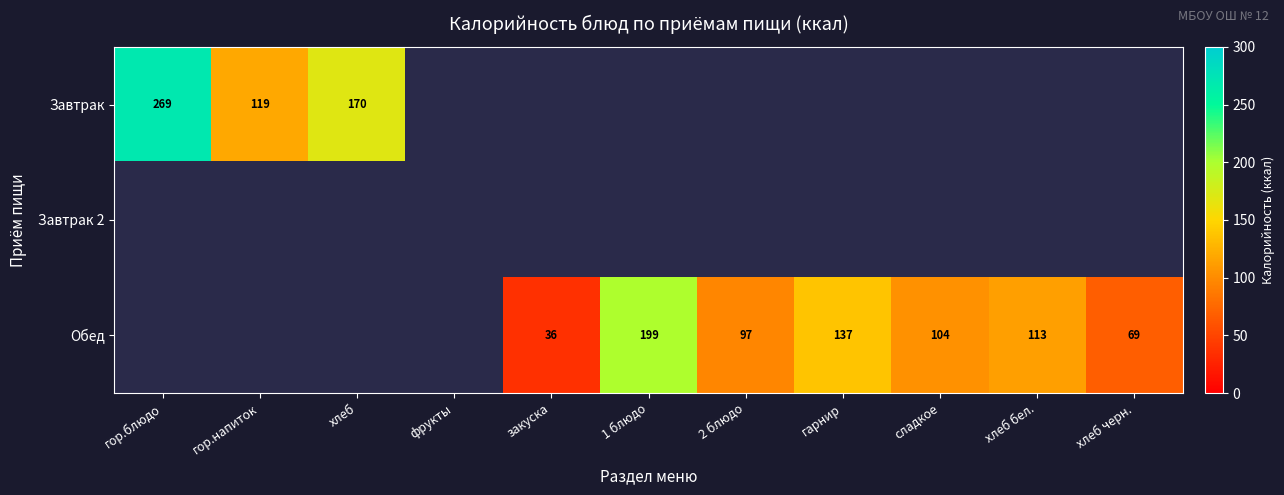

How many distinct data groups are displayed?

3